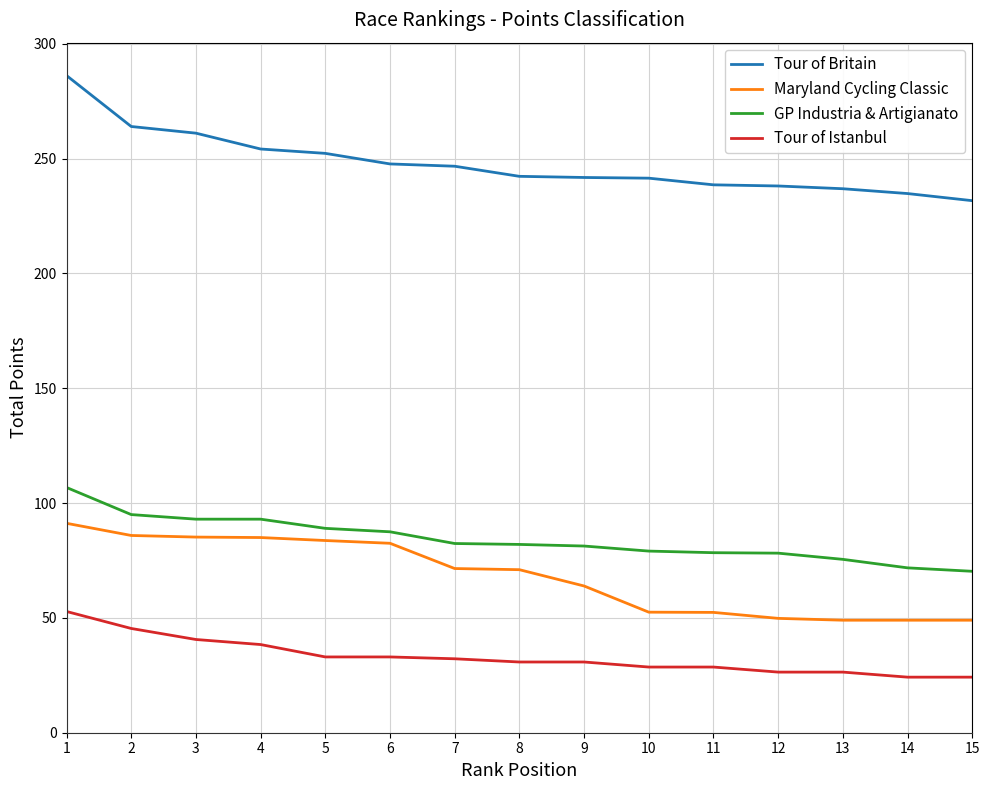

At which label does Maryland Cycling Classic first exceed 71?

1